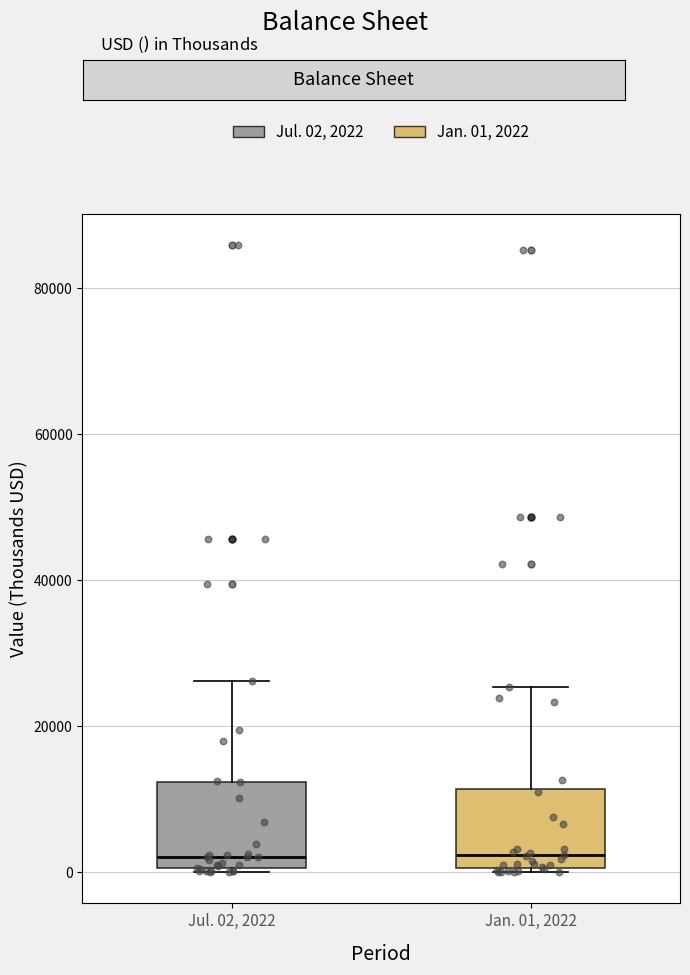

Reading left to right, transcribe this box plot: for each box, give where its median line is, the range the box spans, and where its two whiskers end, as read against the y-axis. The values are not printed on the chart, so give them approximately, as read against the axis.

Jul. 02, 2022: median 2000, box 0 to 12000, whiskers 0 to 26000
Jan. 01, 2022: median 2000, box 0 to 12000, whiskers 0 to 26000